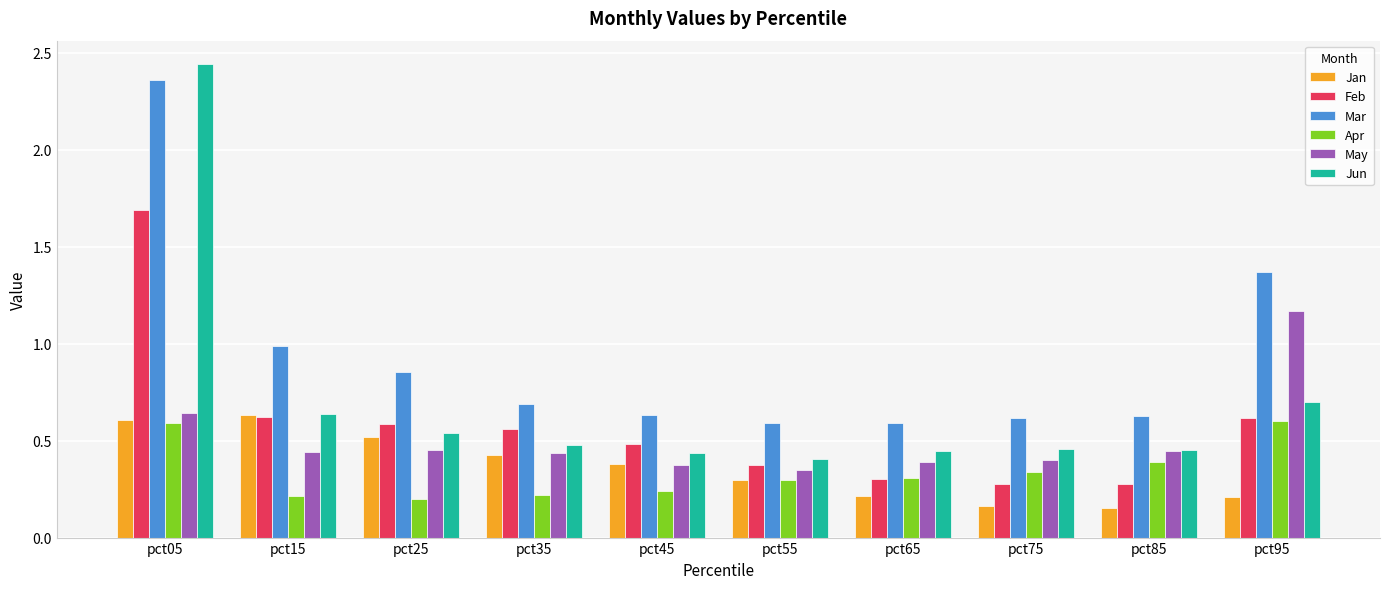

What is the total value across all series at pct25?

3.2